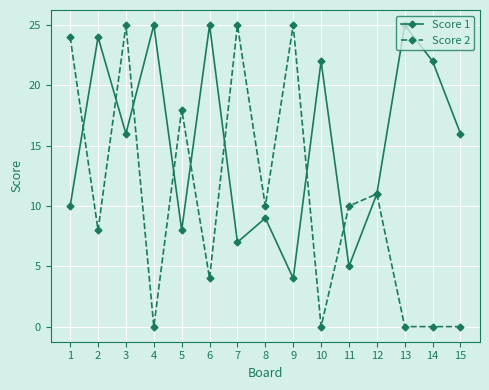

True or false: Score 2 has a value of 11 at 12.

True